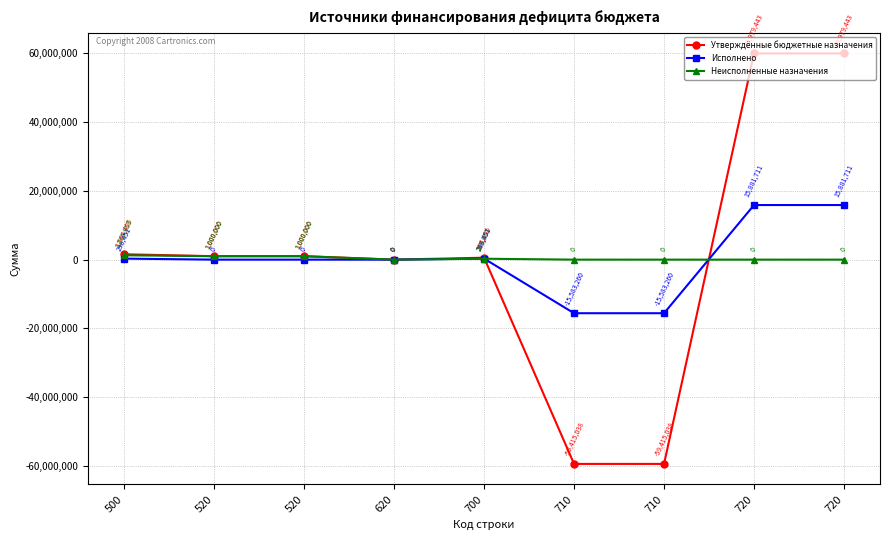

What is the value of the Исполнено point at the 8th from the left?

15881711.4